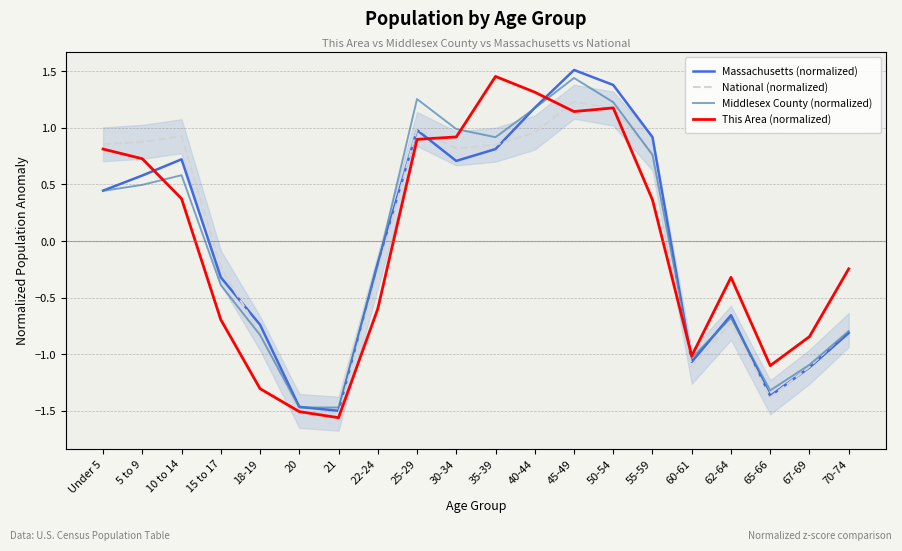

How many values in the This Area (normalized) series exceed 0?

10